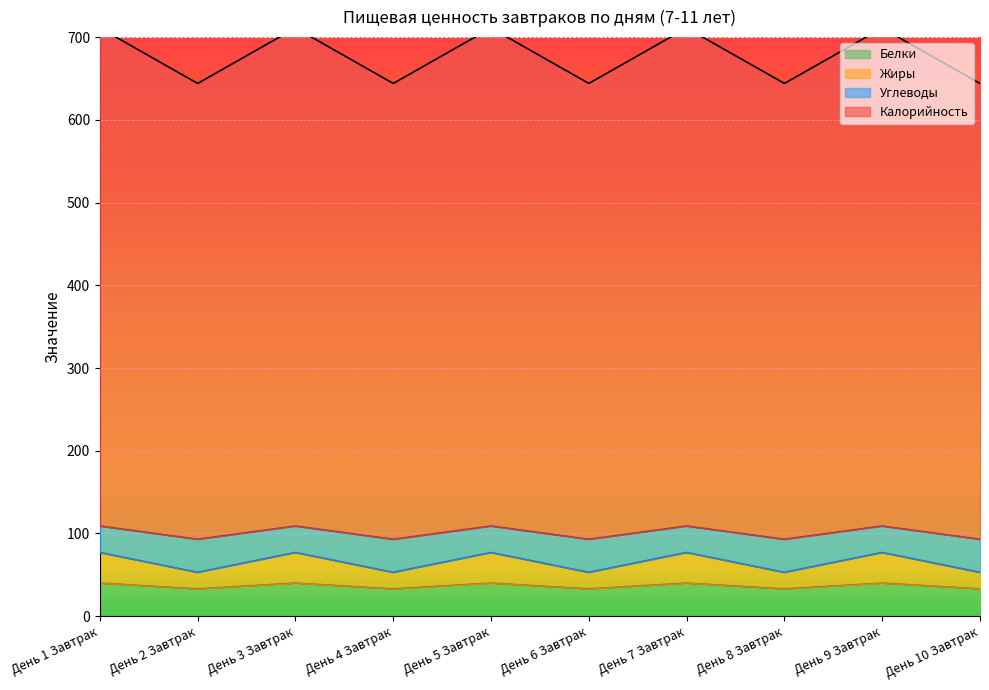

What is the difference between the second highest and minimum values in the Калорийность series?

67